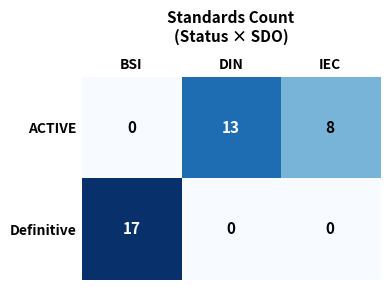

At how many categories does at least one series exceed 2?

3